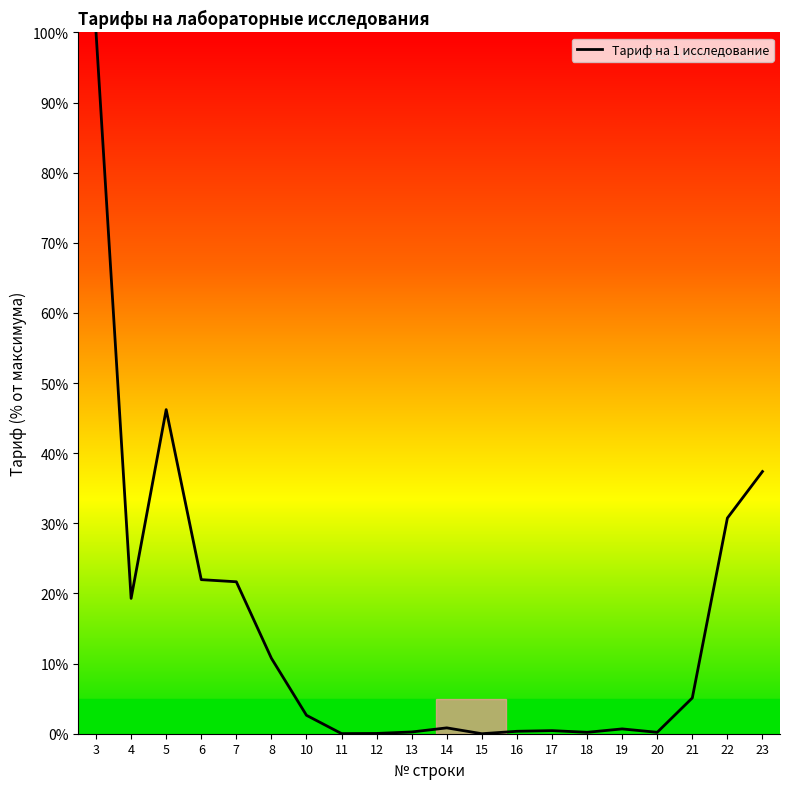

The value at 14 is 0.8. True or false?

True